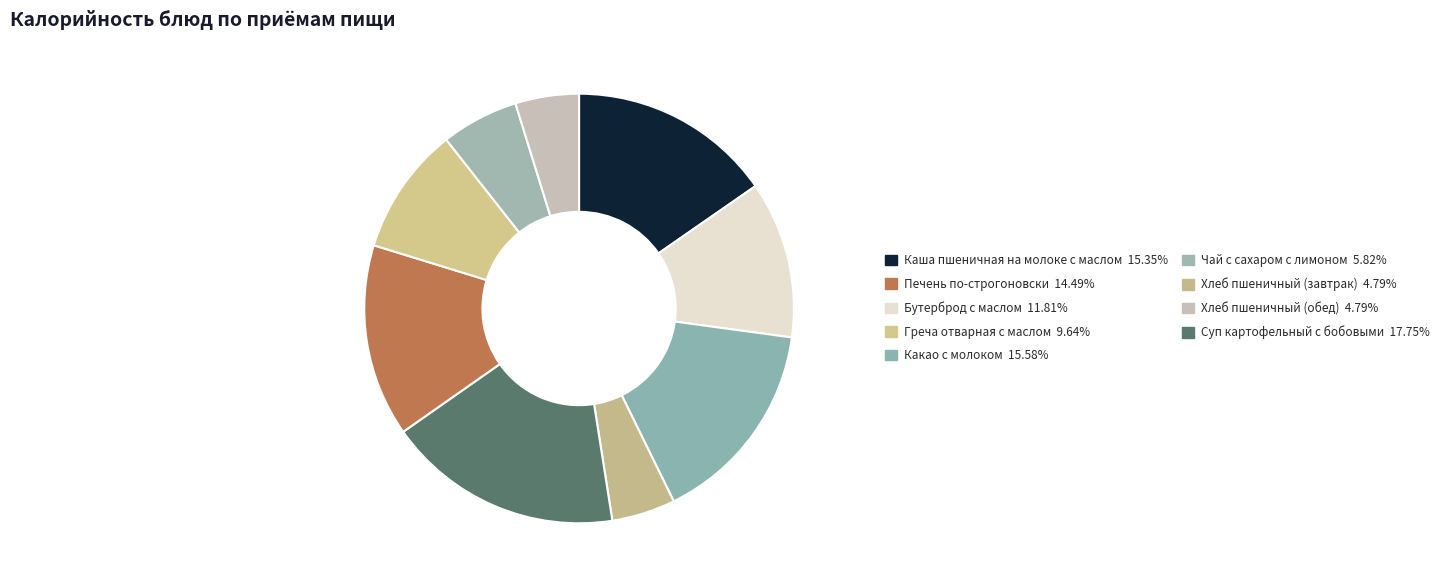

To the nearest percent, what is the average slice percentage?

11%